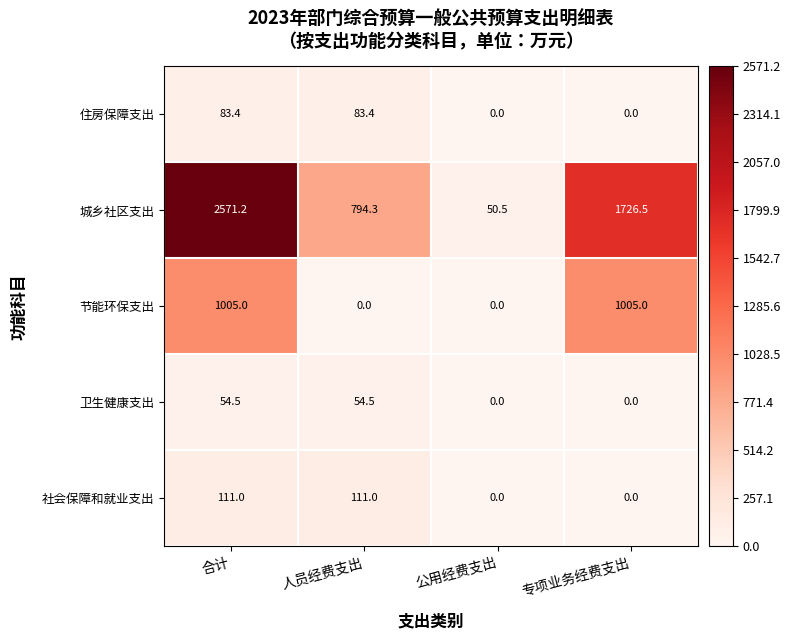

Between 合计 and 人员经费支出, which series saw the biggest shift?

城乡社区支出